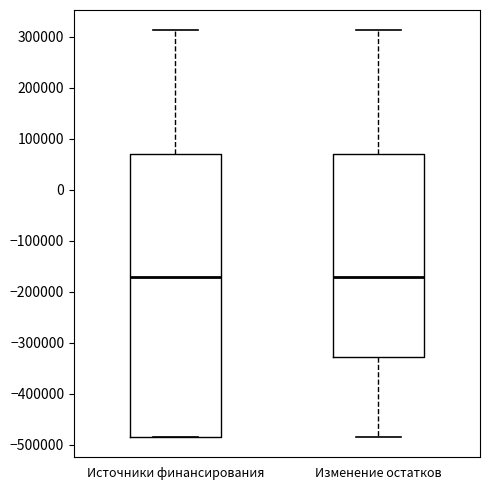

Reading left to right, transcribe this box plot: for each box, give where its median line is, the range the box spans, and where its two whiskers end, as read against the y-axis. The values are not printed on the chart, so give them approximately, as read against the axis.

Источники финансирования: median -170000, box -480000 to 70000, whiskers -480000 to 310000
Изменение остатков: median -170000, box -330000 to 70000, whiskers -480000 to 310000